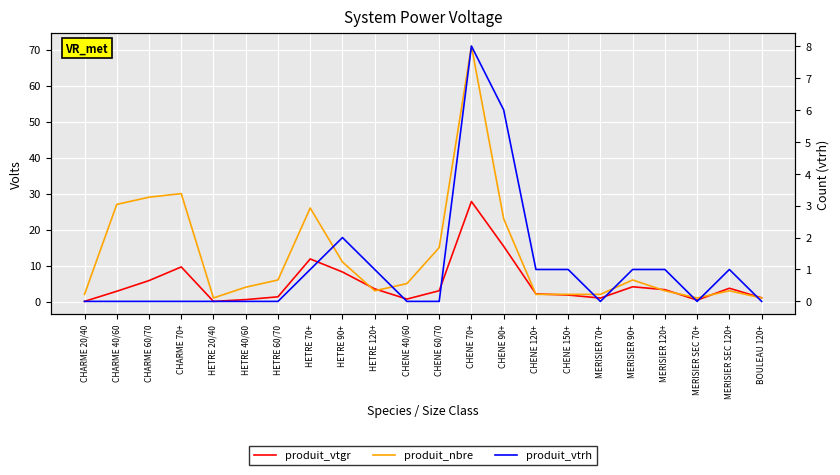

True or false: produit_vtrh and produit_vtgr cross at least once.

False